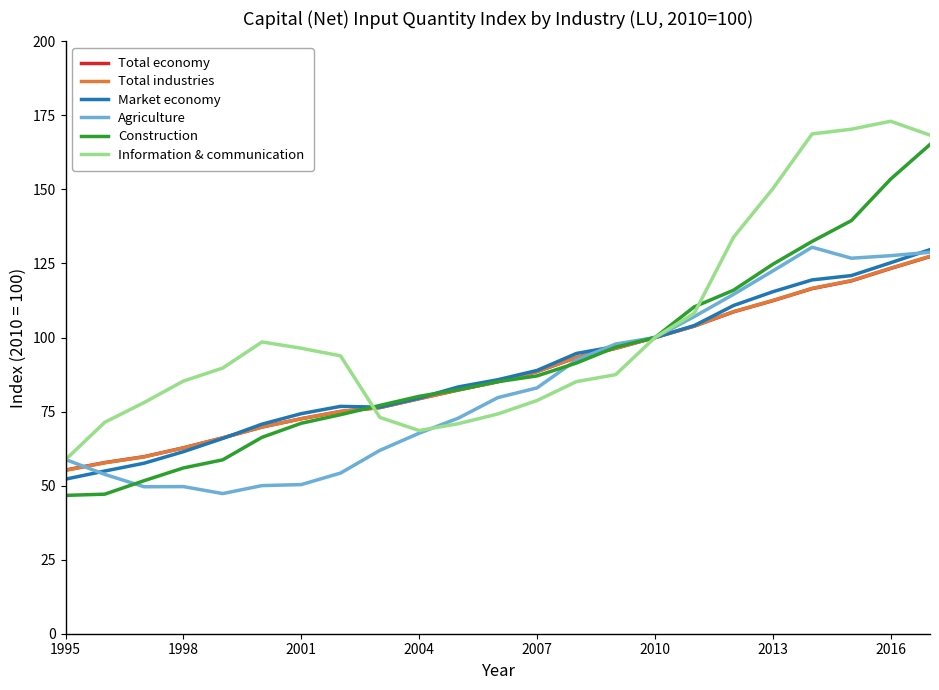

Which series has the largest total across all categories?

Information & communication